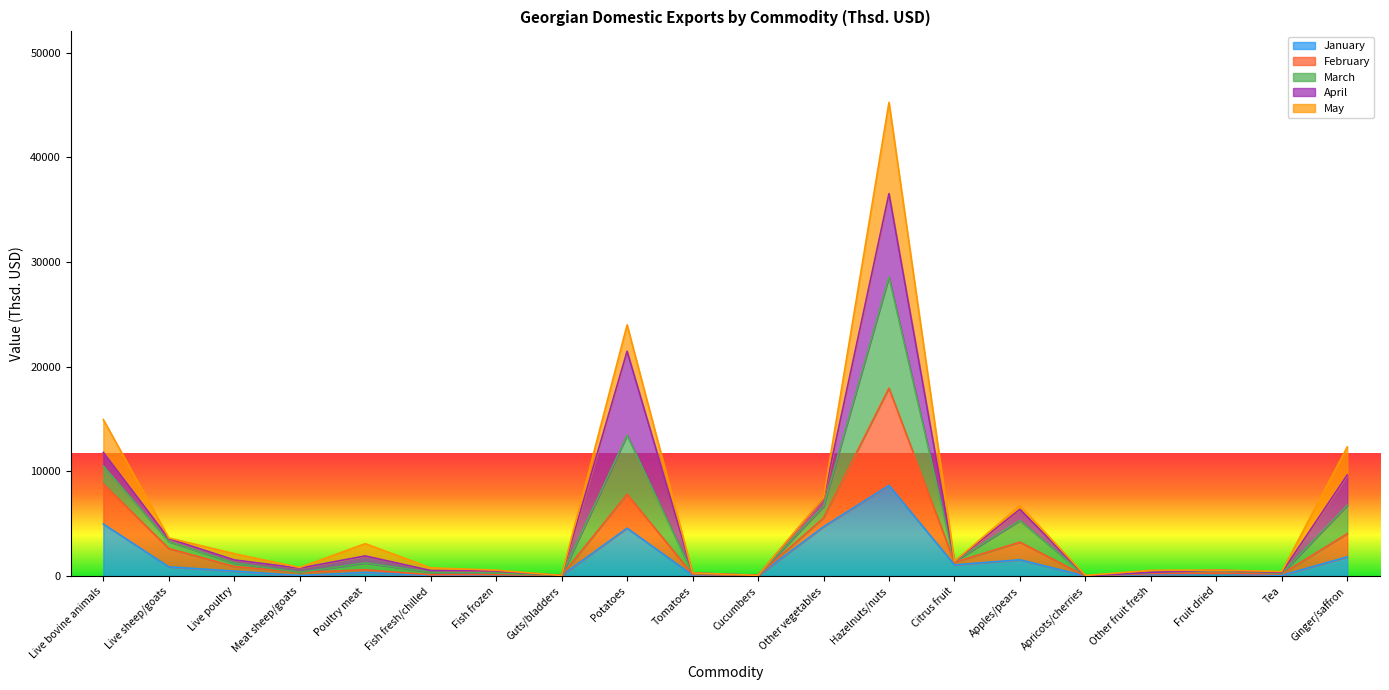

How many data points in March are less than 1398?

10